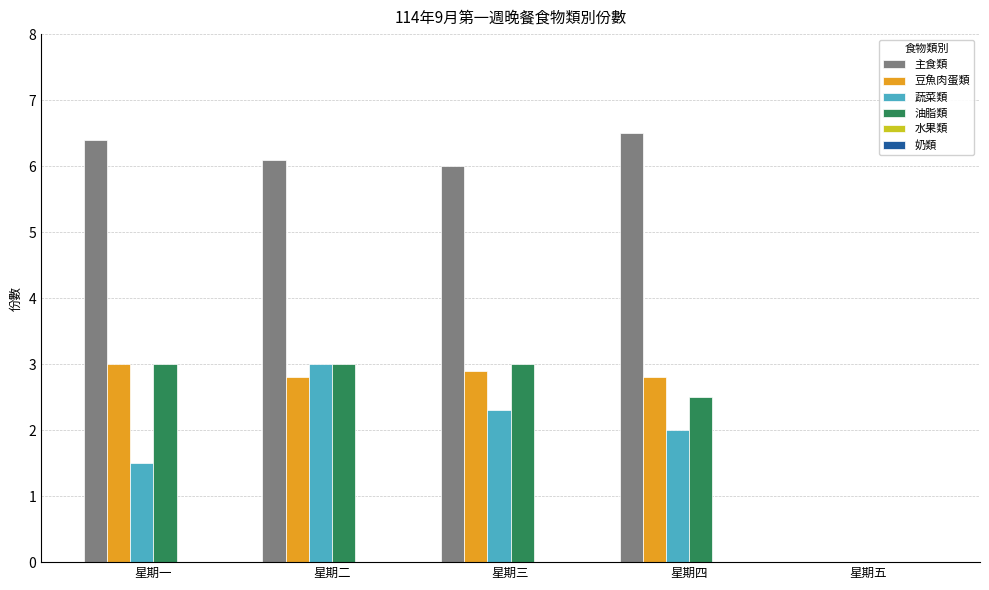

True or false: 蔬菜類 has a value of 1.5 at 星期一.

True